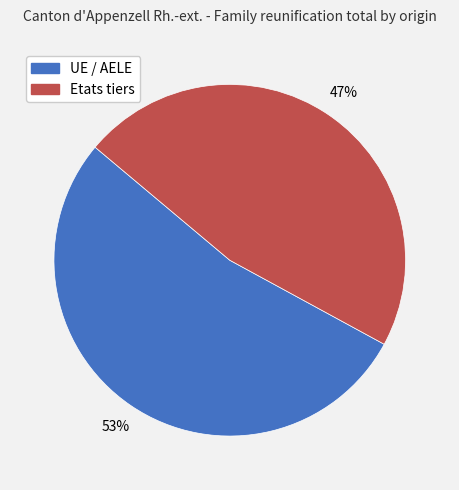

Which has a higher value, Etats tiers or UE / AELE?

UE / AELE